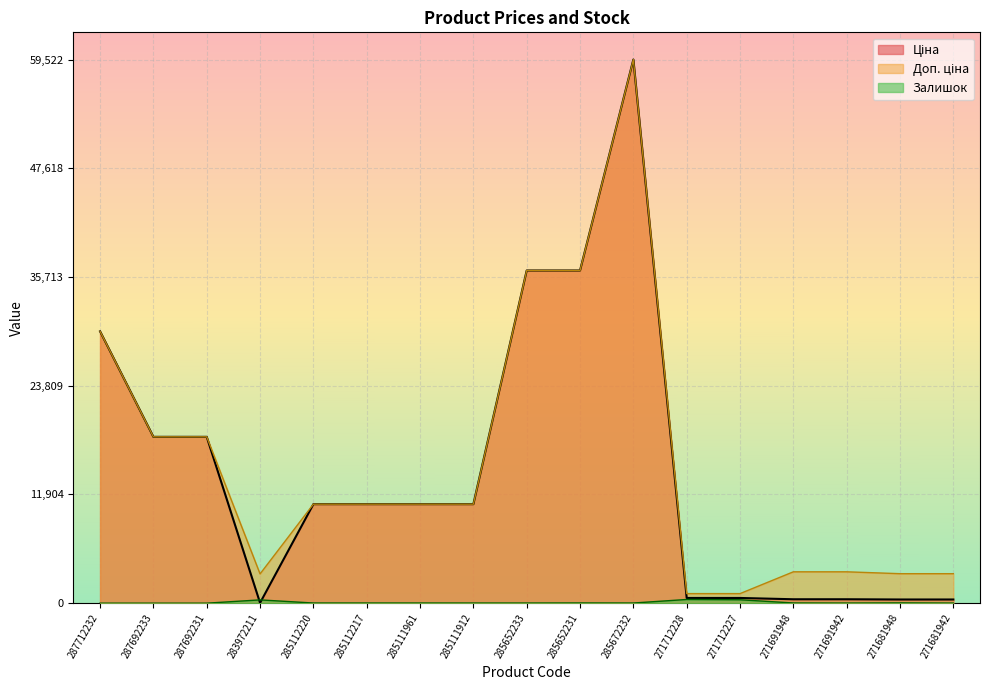

At how many categories does at least one series exceed 0?

17